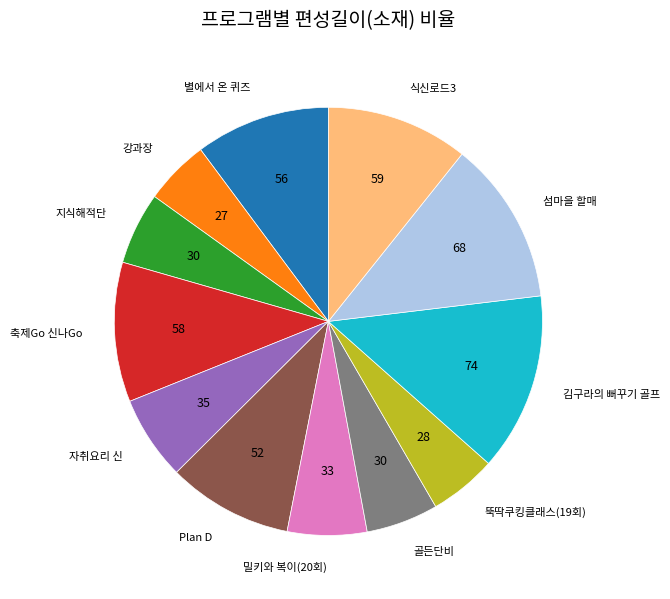

Does any single category account for the majority?

No